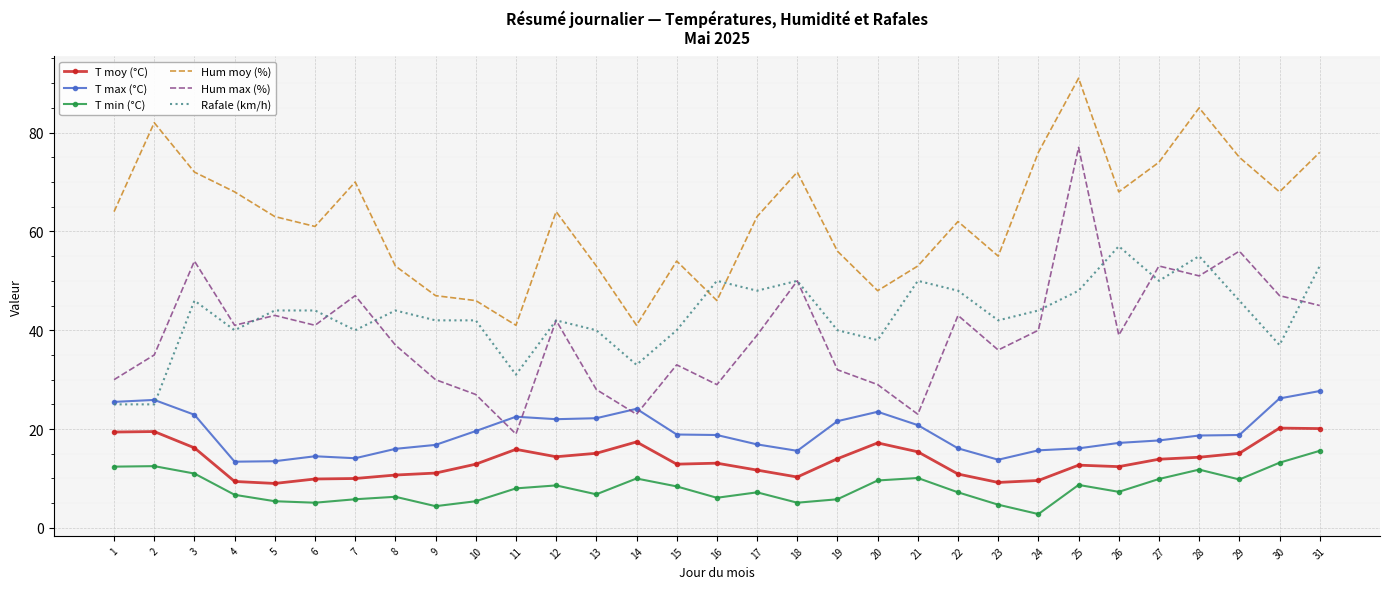

Which series has the largest range (max minus min)?

Hum max (%)